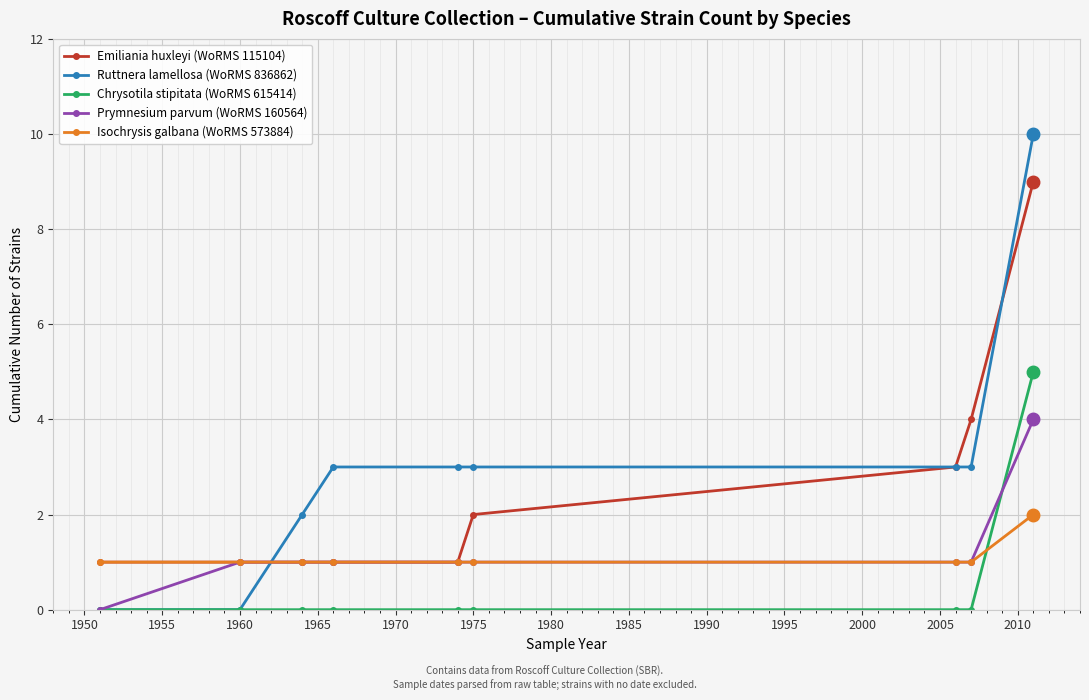

True or false: Chrysotila stipitata (WoRMS 615414) and Emiliania huxleyi (WoRMS 115104) cross at least once.

False